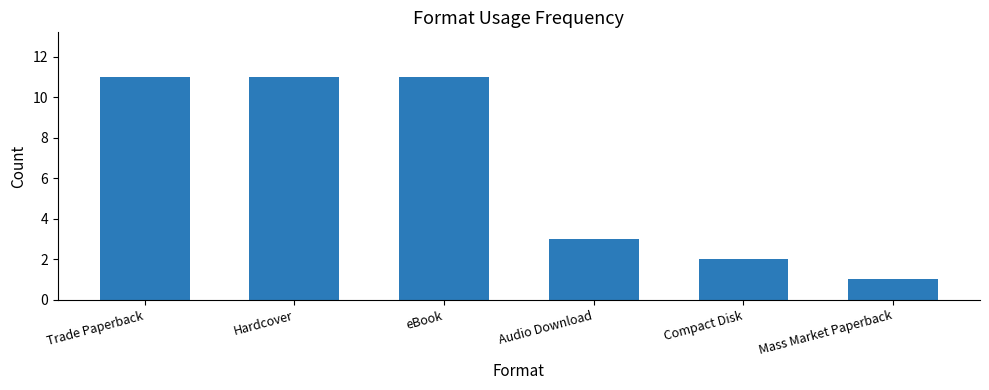

What is the change in value from Hardcover to Audio Download?

-8